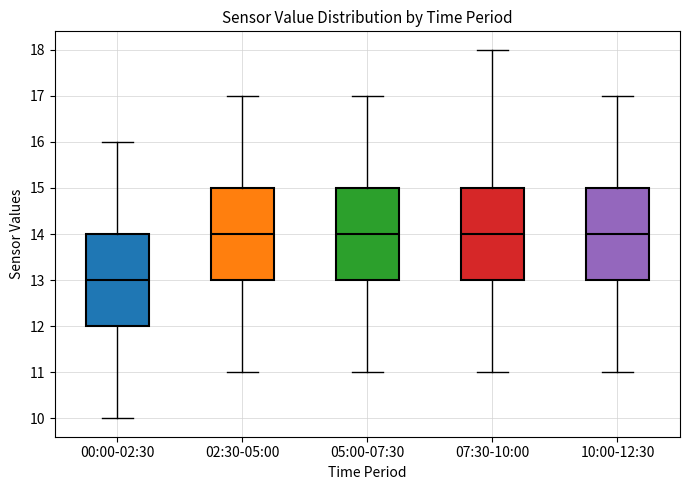

Where is the upper edge of the box for 02:30-05:00 on the y-axis? The values are not printed on the chart, so give them approximately, as read against the axis.

15